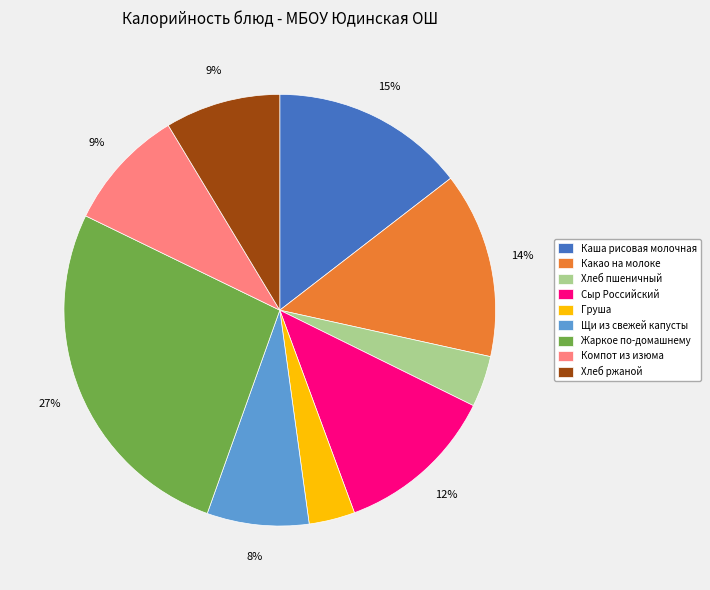

To the nearest percent, what is the average slice percentage?

11%